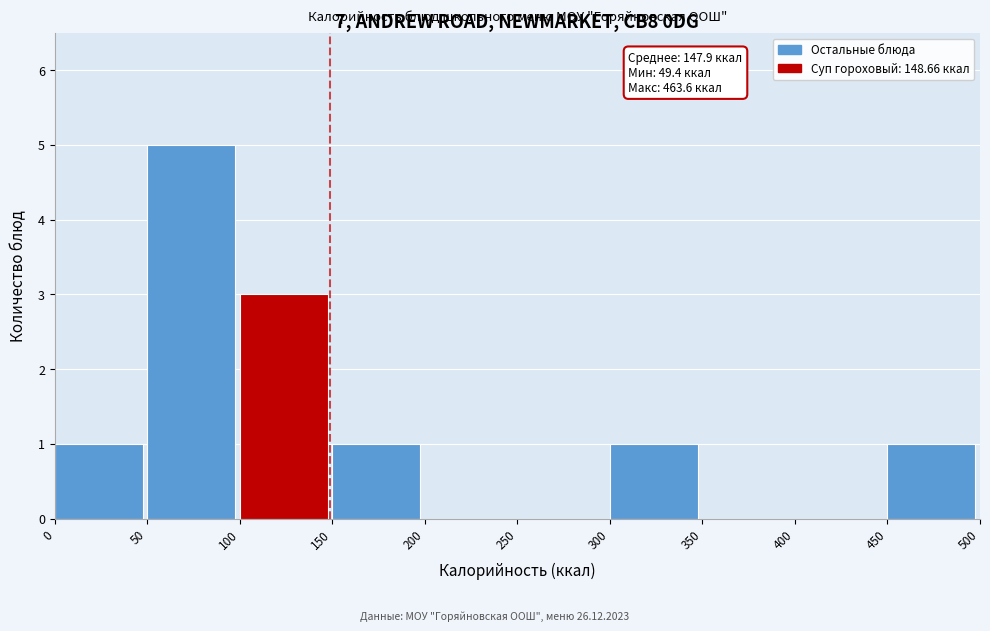

Over which range of the x-axis is the bar tallest?

50 to 100